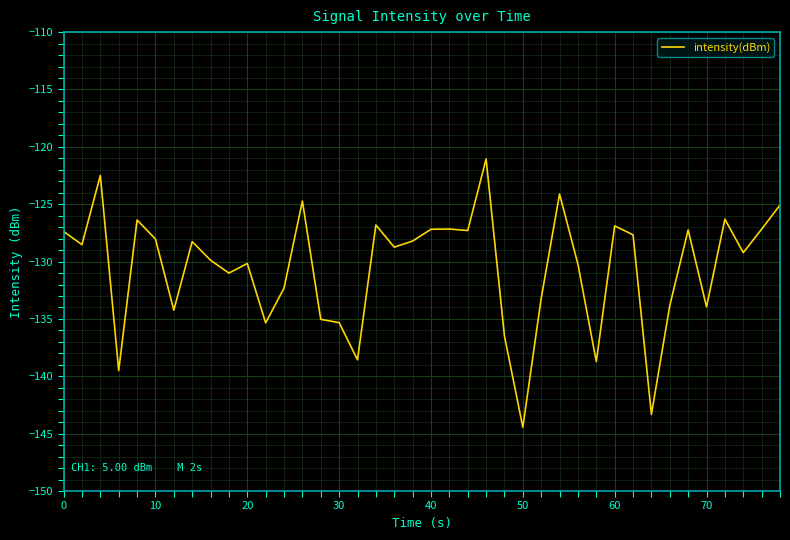

What is the difference between the maximum and minimum values?

23.4